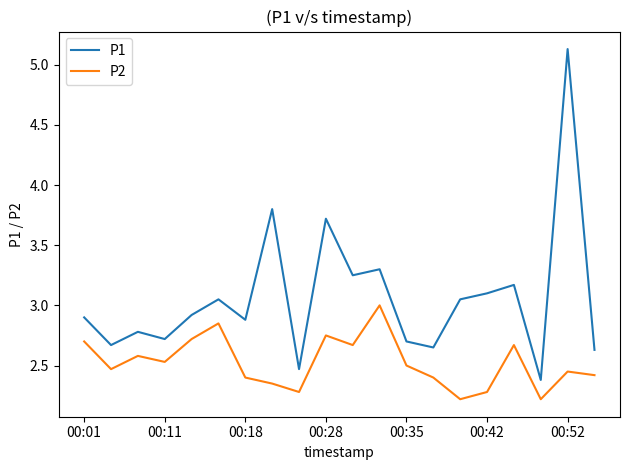

Rank the series by their average value, from highest to lowest.

P1, P2